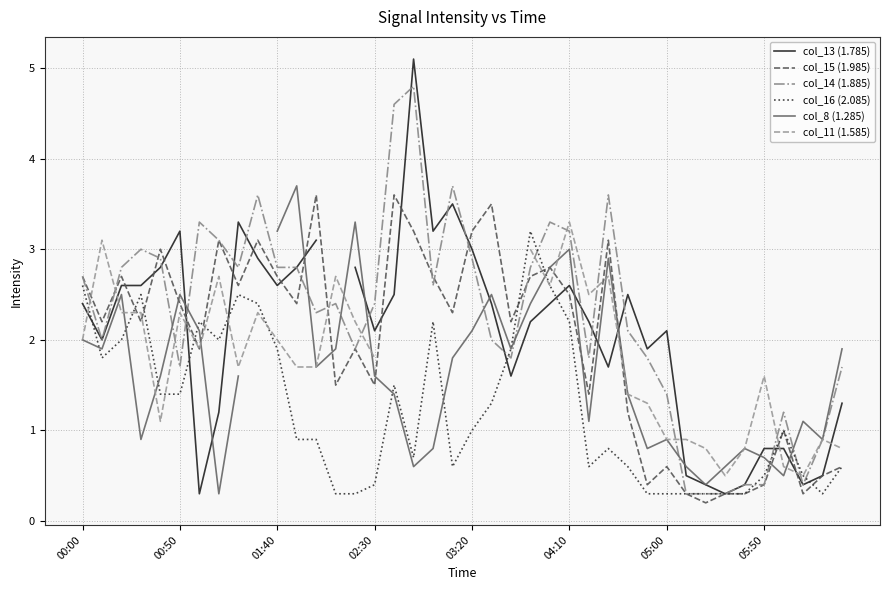

Count the number of categories in the chart.

40